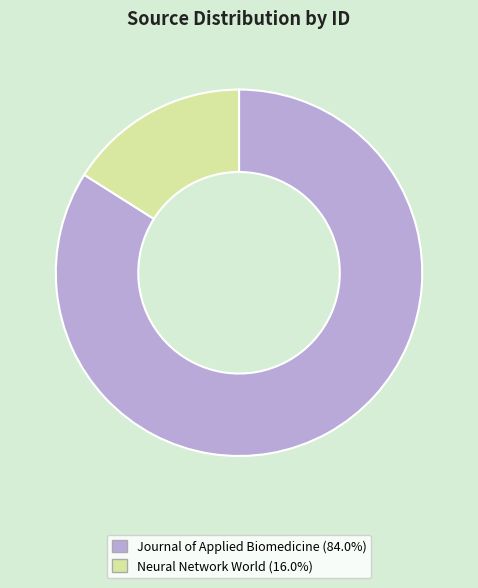

Rank the categories by value from lowest to highest.

Neural Network World, Journal of Applied Biomedicine